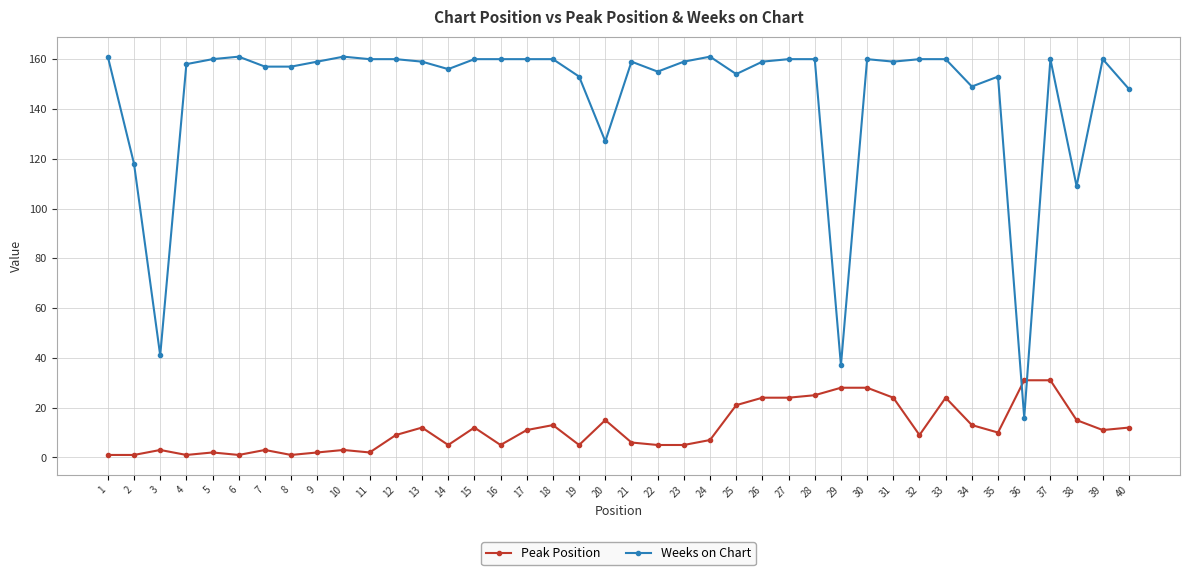

Which series ends up on top after the final intersection of Weeks on Chart and Peak Position?

Weeks on Chart